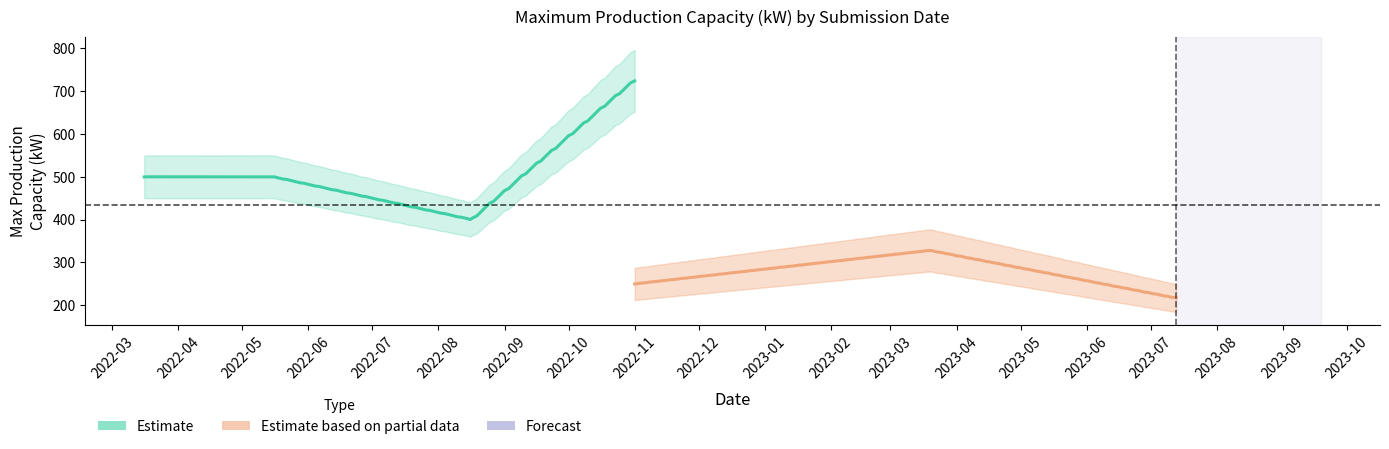

Count the number of categories in the chart.

12